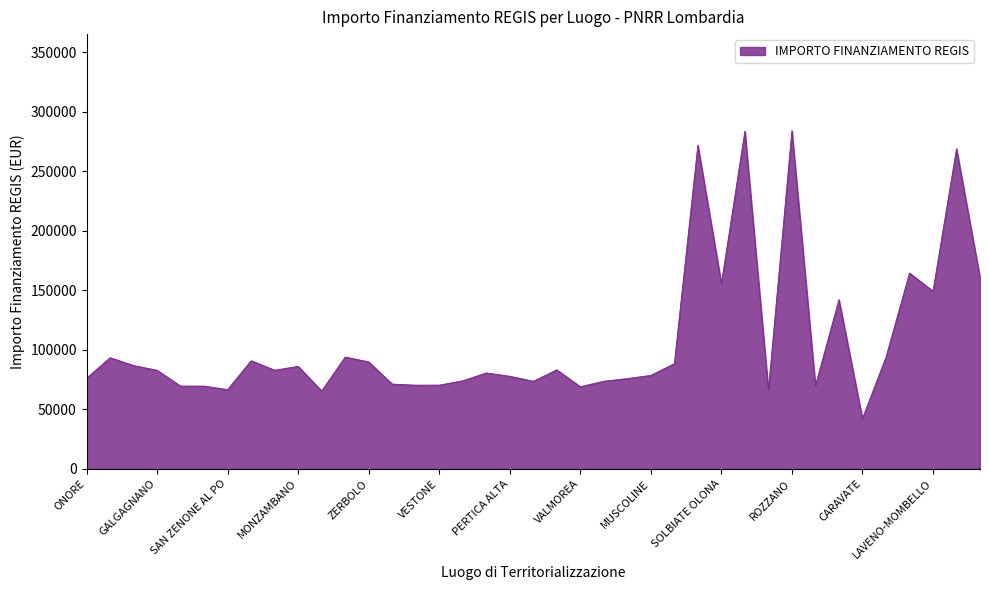

What is the greatest value displayed?

284158.3